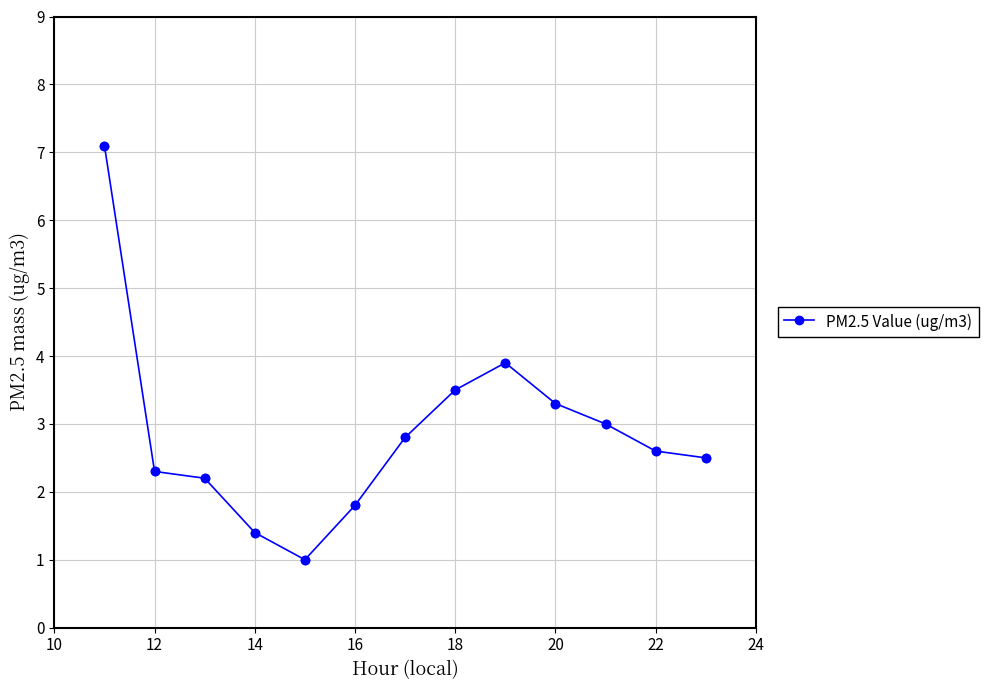

What is the value of the 7th point from the left?

2.8